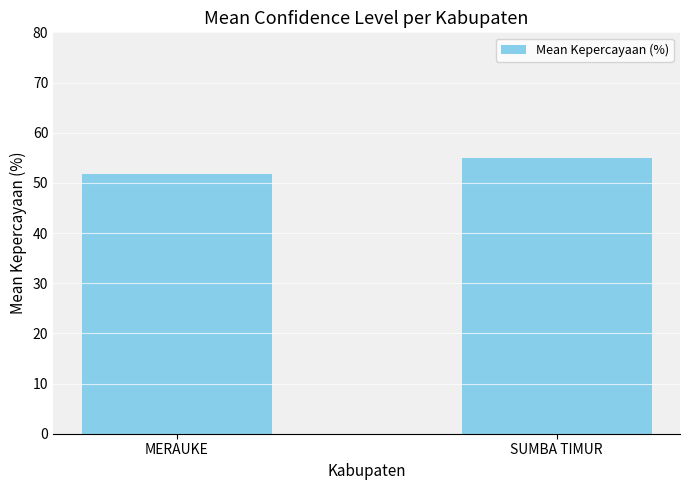

What is the smallest value displayed?

51.9